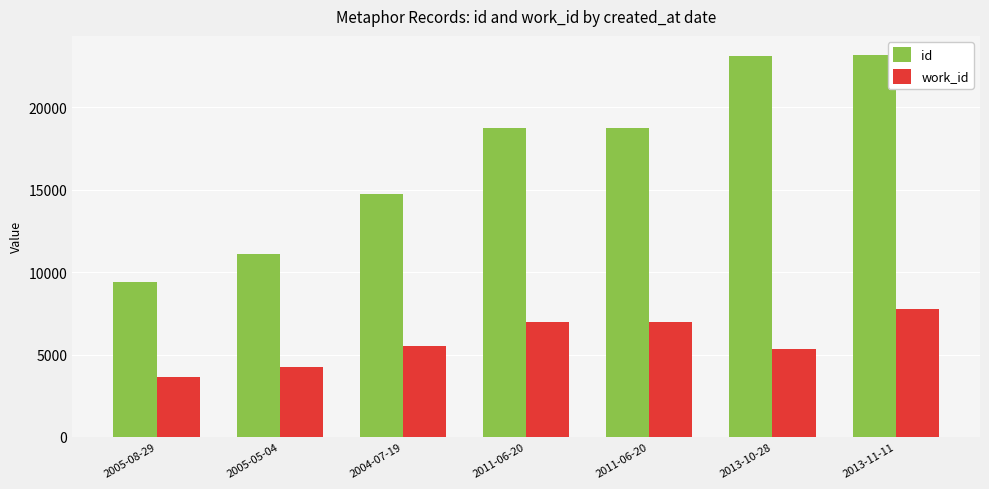

Reading left to right, transcribe all the data shown in this chart.

id: 2005-08-29=9400	2005-05-04=11089	2004-07-19=14730	2011-06-20=18727	2011-06-20=18728	2013-10-28=23090	2013-11-11=23174
work_id: 2005-08-29=3620	2005-05-04=4255	2004-07-19=5505	2011-06-20=6949	2011-06-20=6949	2013-10-28=5343	2013-11-11=7761